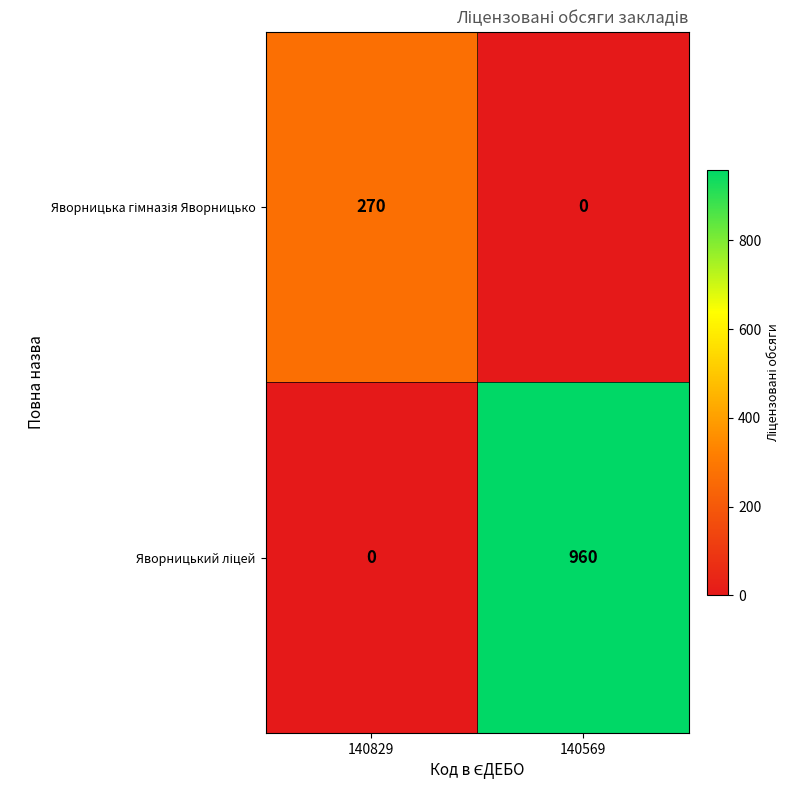

What is the spread (max minus min) of values at 140829?

270